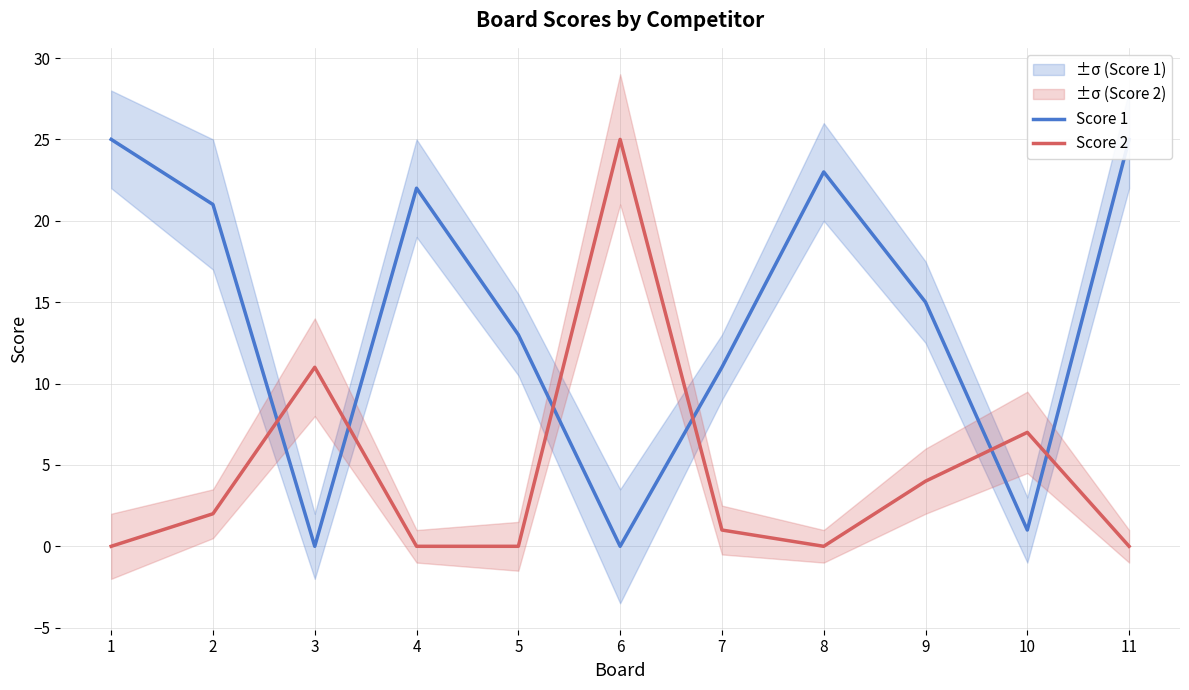

What is the sum of the Score 1 values at 5 and 3?

13